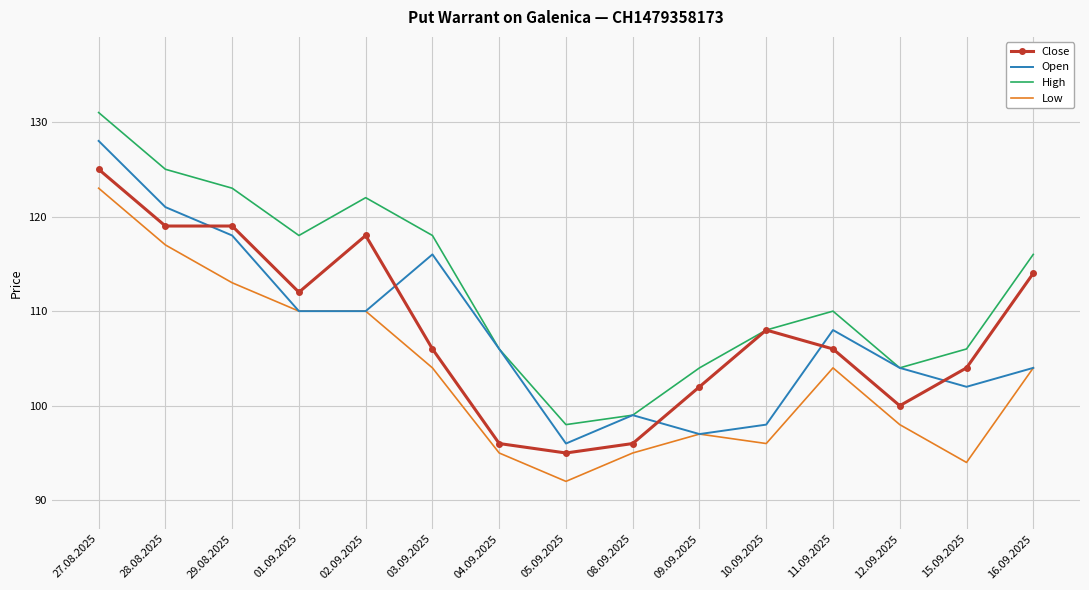

What is the sum of the High values at 02.09.2025 and 08.09.2025?

221